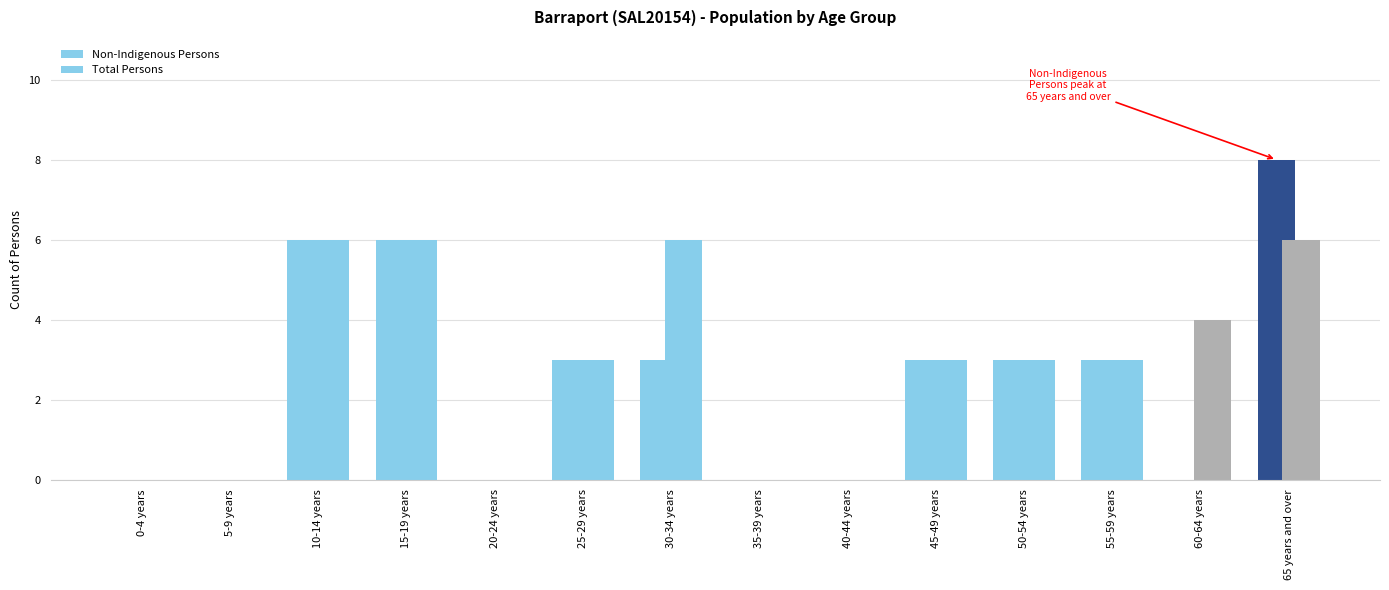

Are the bars horizontal?

No